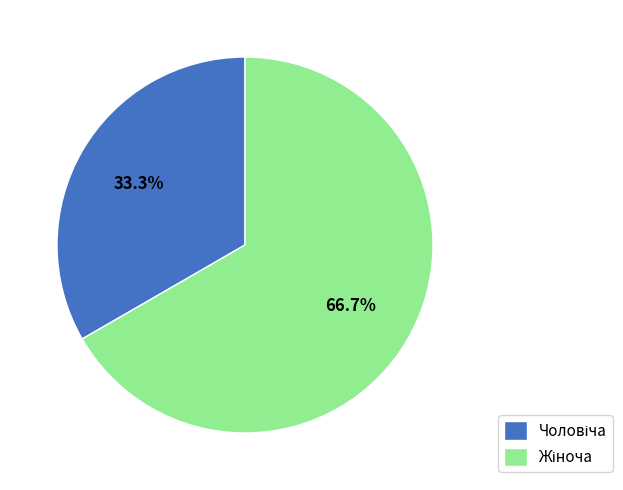

How many slices are in this pie chart?

2